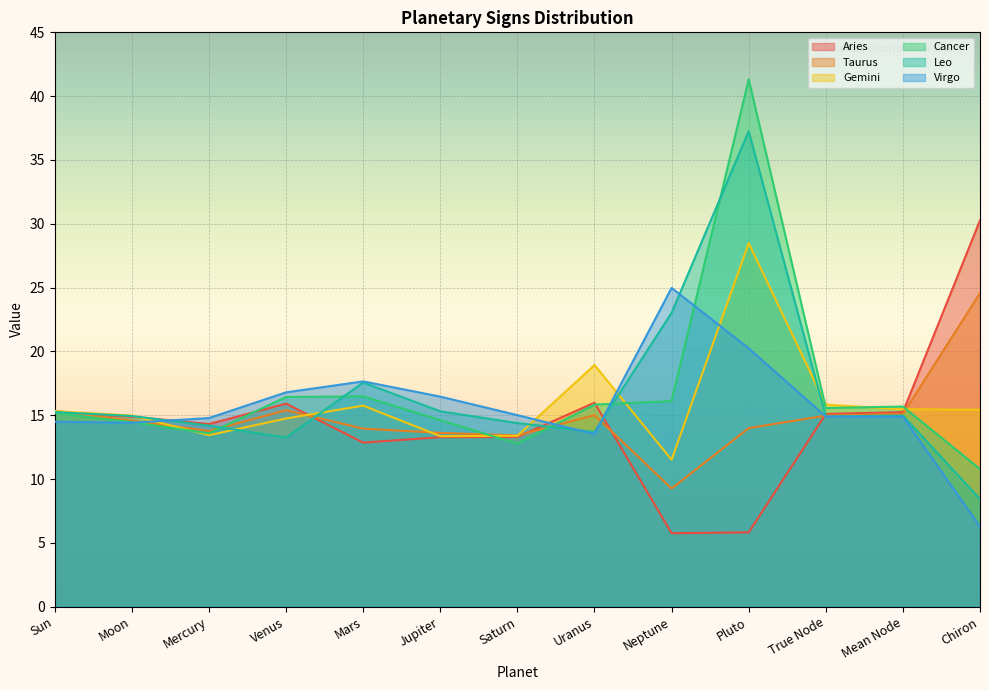

Is it true that Cancer equals 5.0 at Chiron?

False